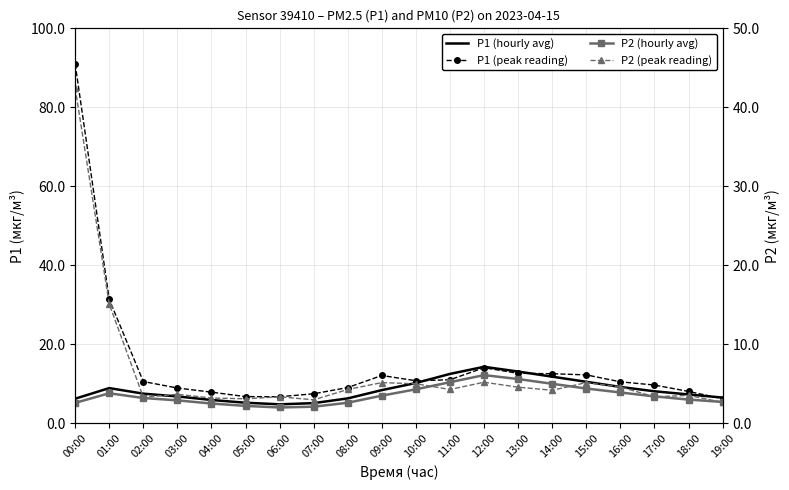

At which label does P1 (peak reading) first exceed 10?

00:00